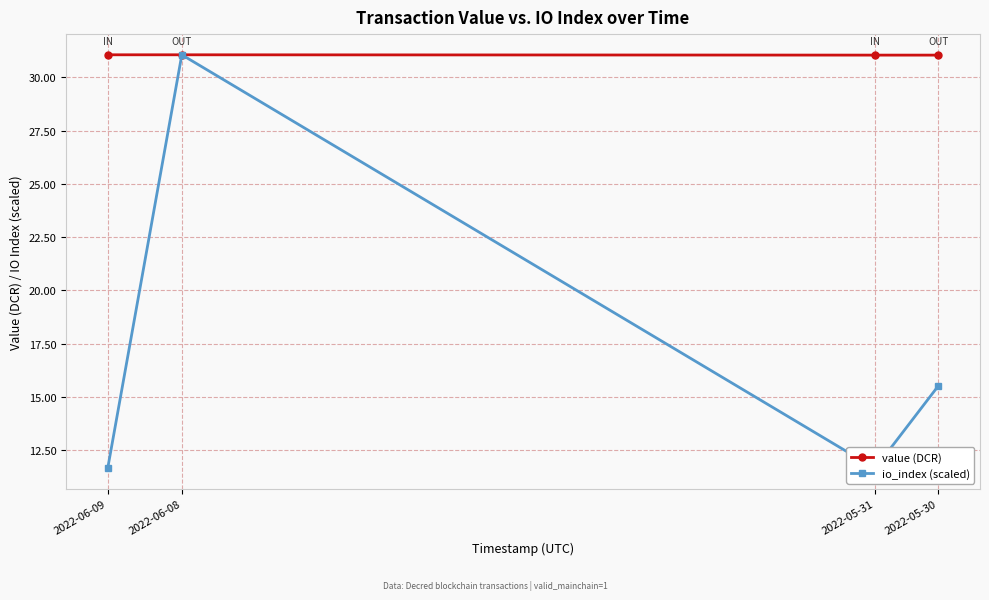

Count the number of categories in the chart.

4